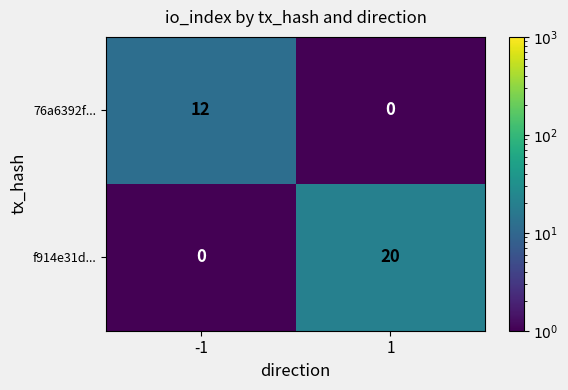

Which series has the widest spread of values?

f914e31d...